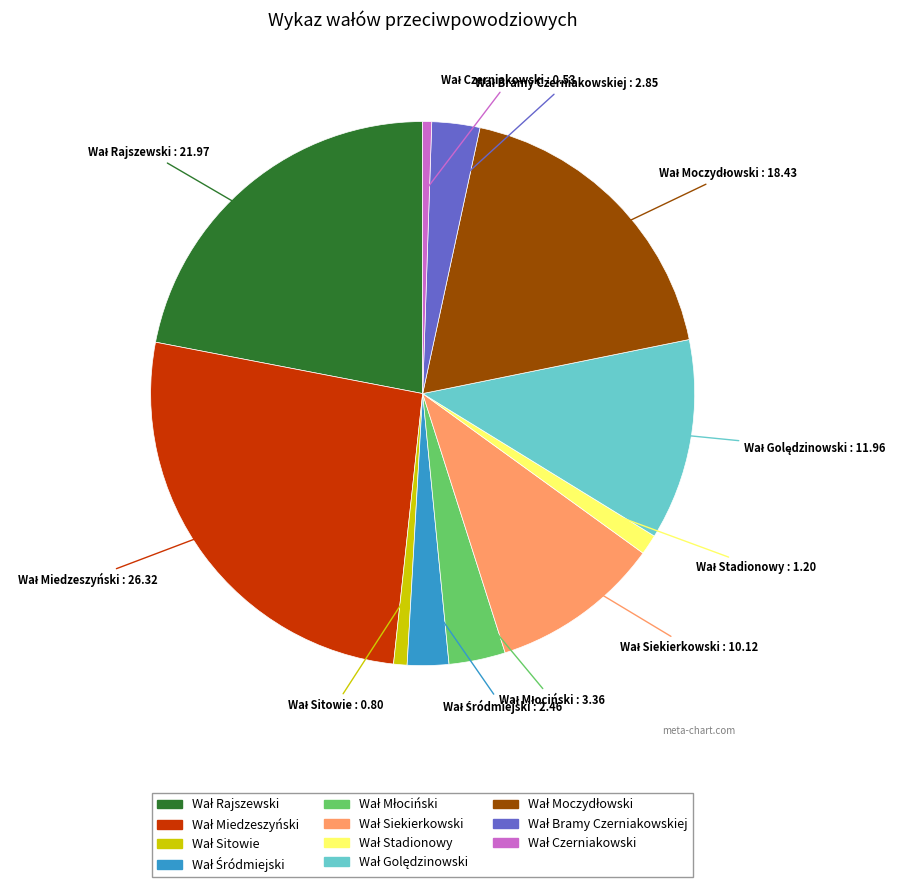

Is there any slice that represents more than half of the pie?

No